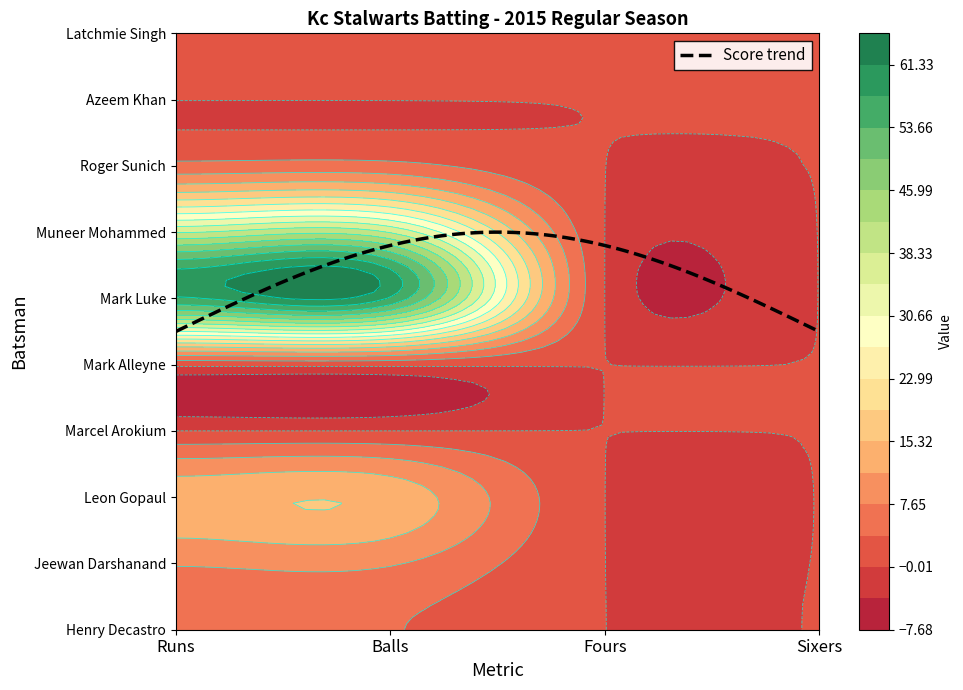

The Jeewan Darshanand series shows 0 at Sixers. True or false?

True